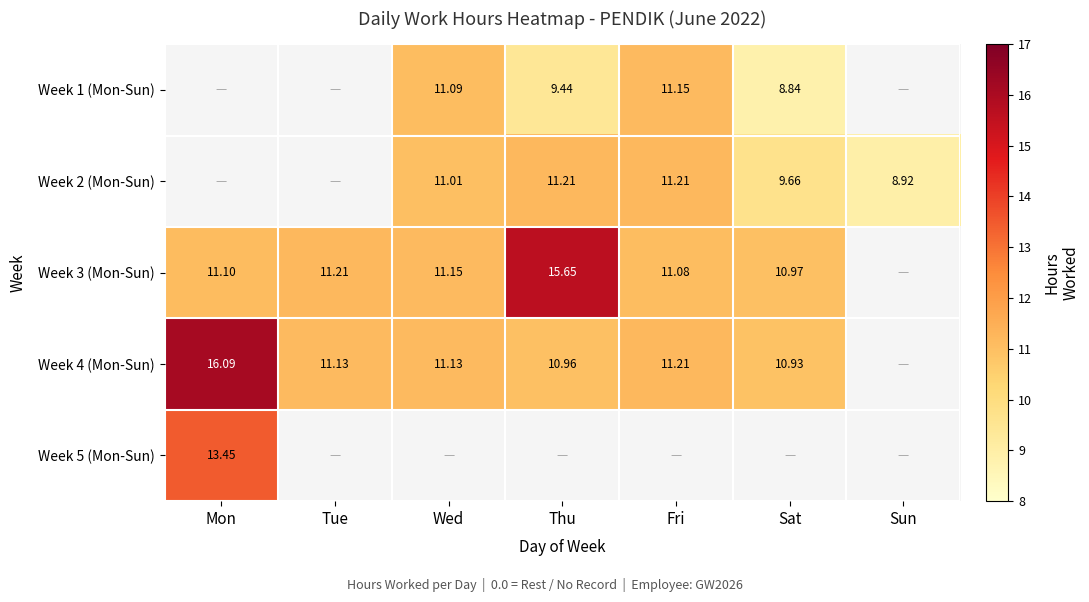

What is the sum of all Week 4 (Mon-Sun) values?

71.5